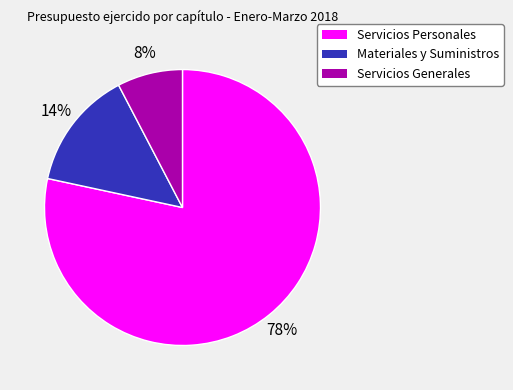

Between Servicios Personales and Materiales y Suministros, which is larger?

Servicios Personales